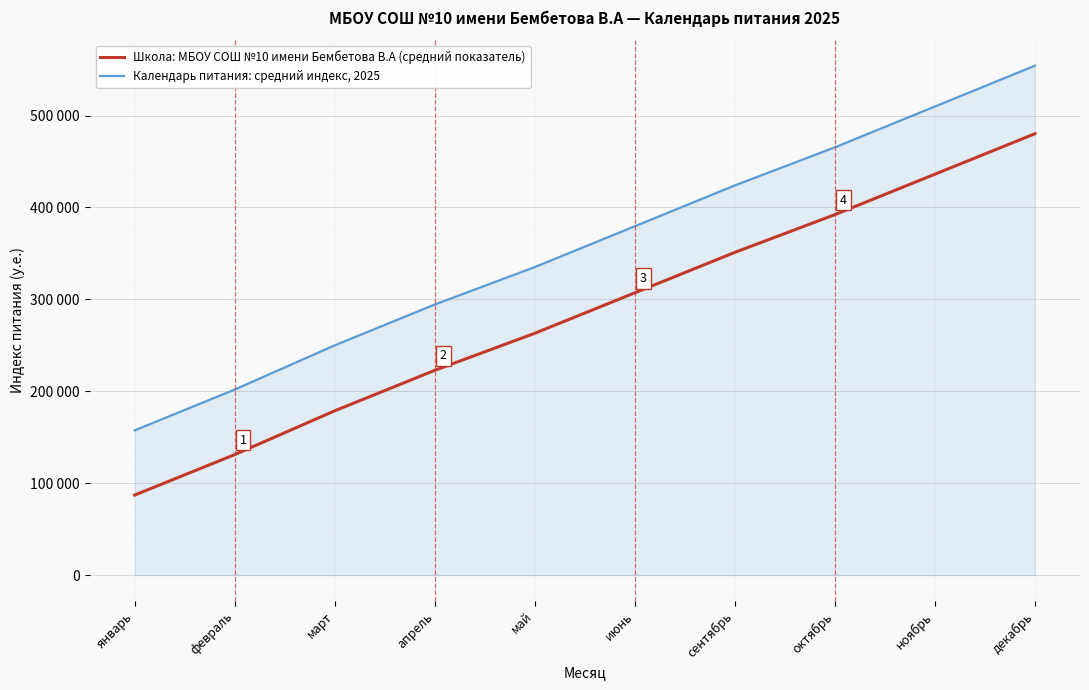

Is this an area chart (filled region under the line)?

Yes